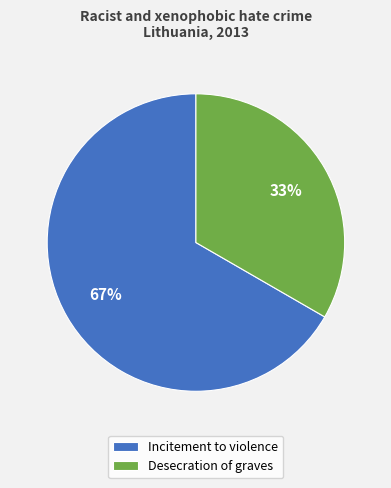

To the nearest percent, what percentage of the pie is Desecration of graves?

33%